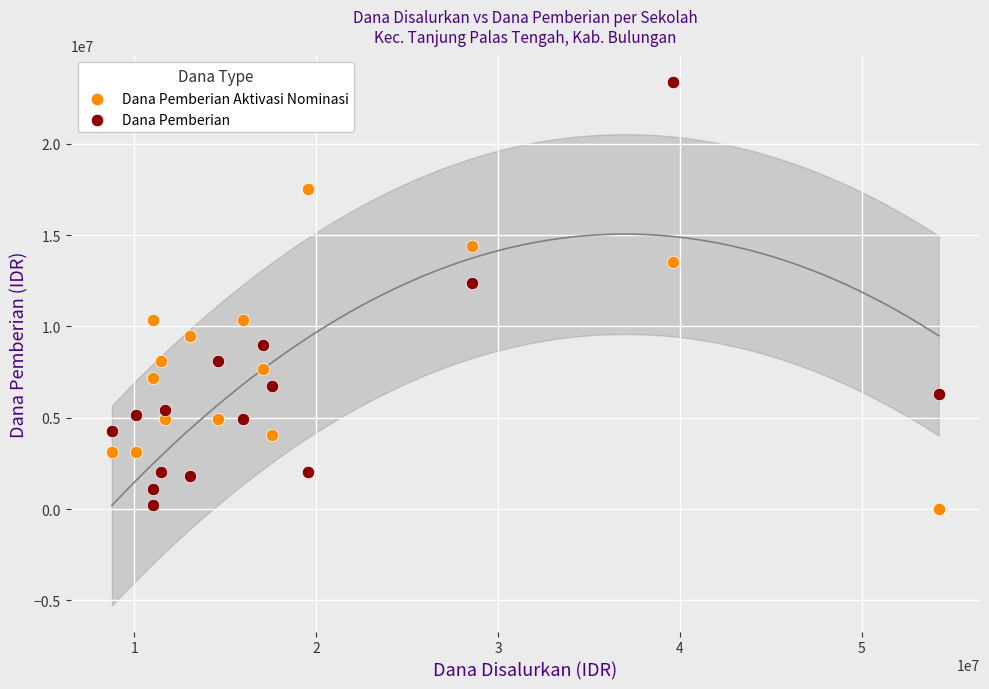

What are all the series names shown in the legend?

Dana Pemberian Aktivasi Nominasi, Dana Pemberian